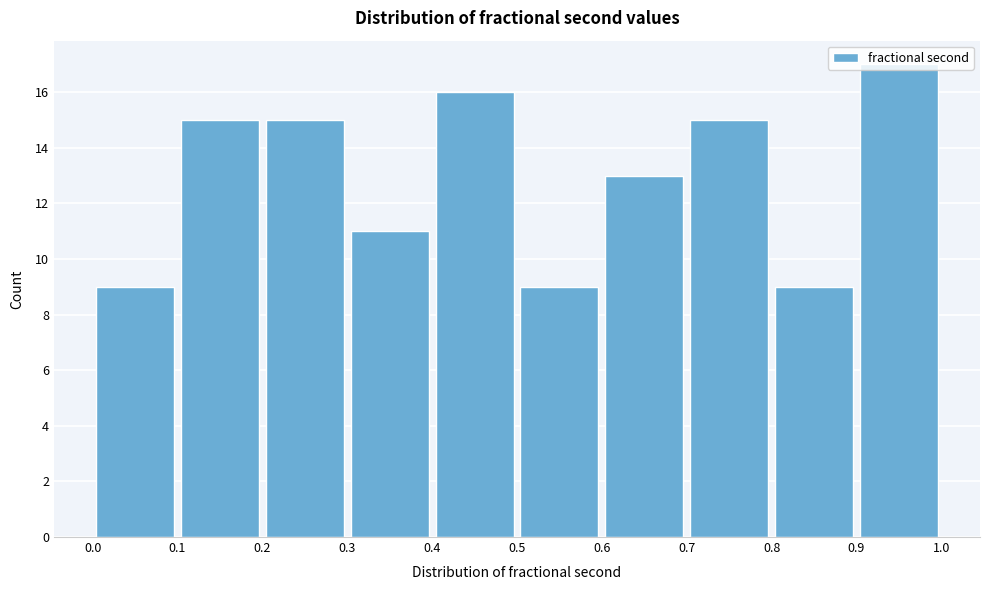

Reading left to right, transcribe this chart: for each bar, give the range it covers on the x-axis and its height. The values are not printed on the chart, so give them approximately, as read against the axis.

0.0 to 0.1: 9
0.1 to 0.2: 15
0.2 to 0.3: 15
0.3 to 0.4: 11
0.4 to 0.5: 16
0.5 to 0.6: 9
0.6 to 0.7: 13
0.7 to 0.8: 15
0.8 to 0.9: 9
0.9 to 1.0: 17